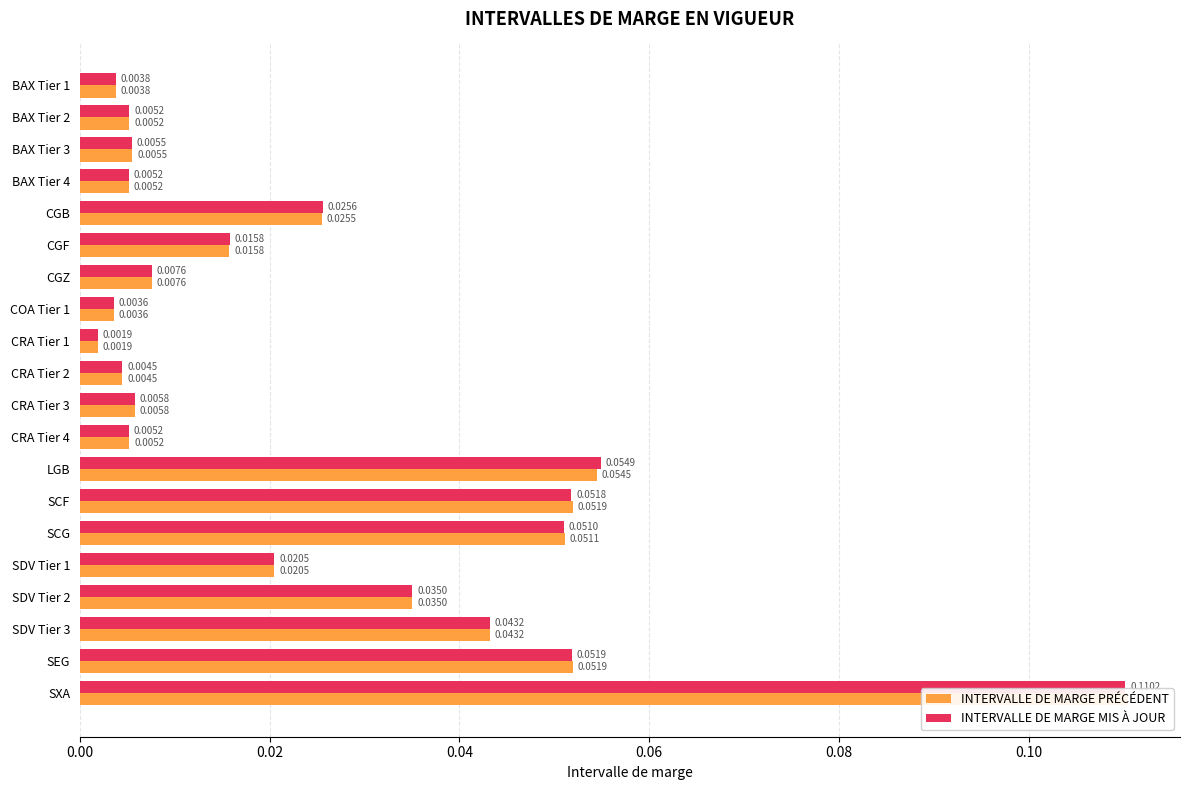

The value of INTERVALLE DE MARGE PRÉCÉDENT at CRA Tier 2 is 0.0. True or false?

True